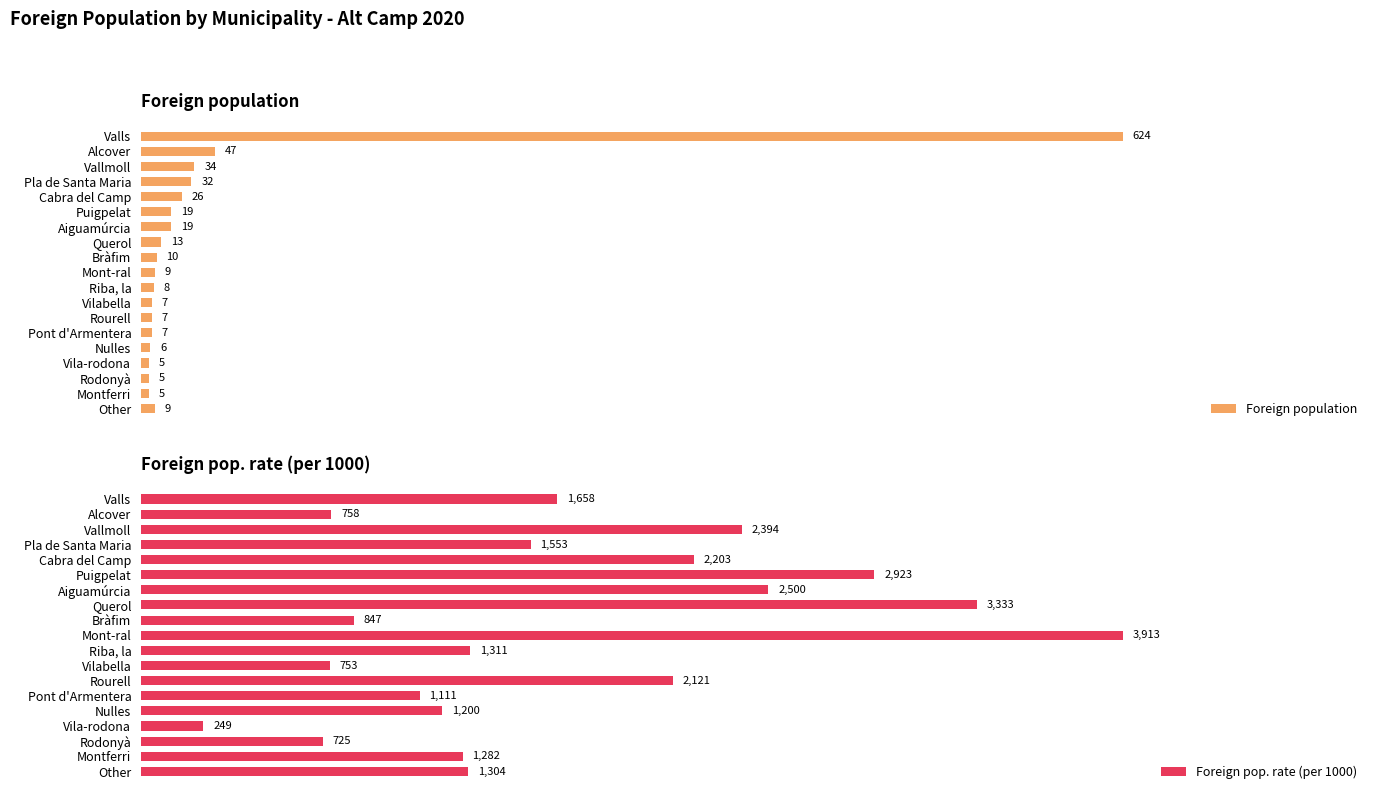

Which category has the lowest value in the Foreign pop. rate (per 1000) series?

Vila-rodona